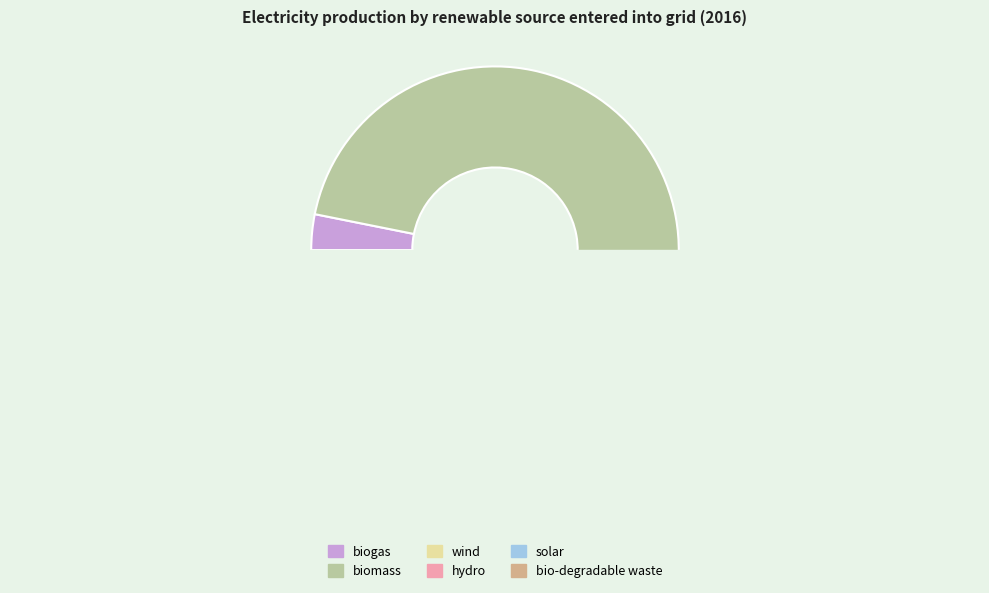

What is the change in value from päike/solar to biolagunevad jäätmed/bio-degradable waste?

+54421.3